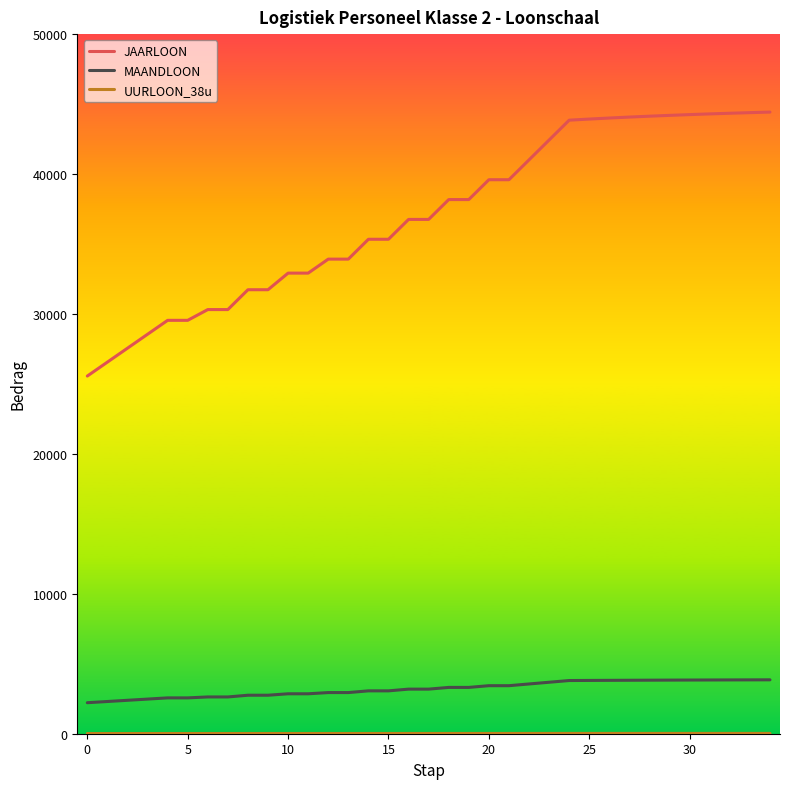

How many distinct data groups are displayed?

3